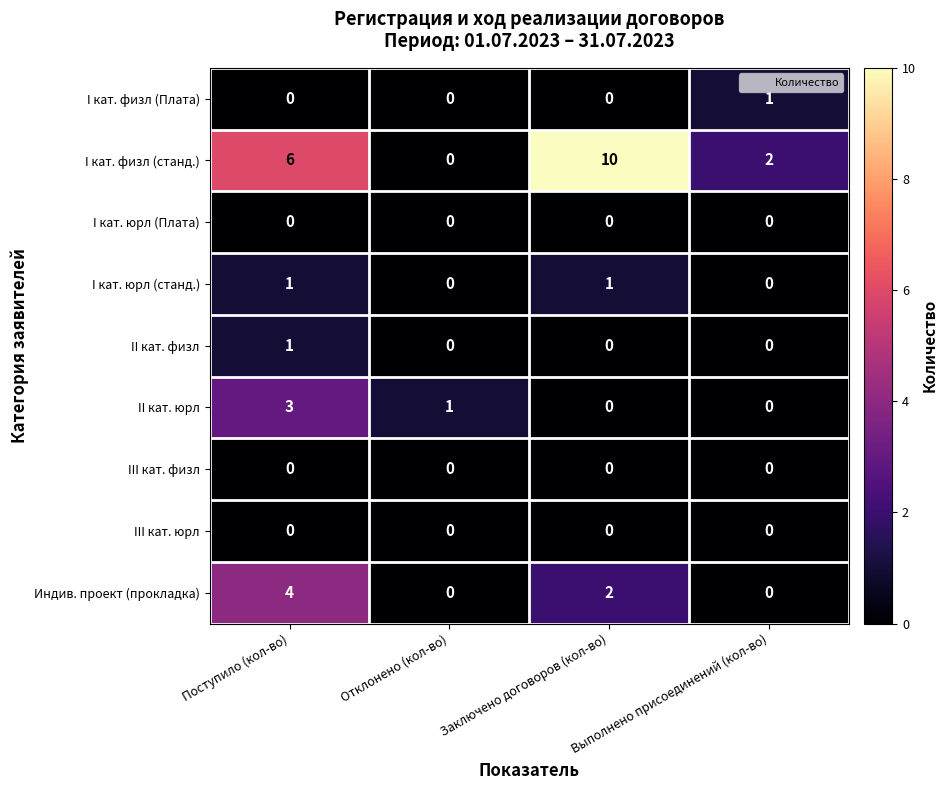

At which category does the chart reach its peak across all series?

Заключено договоров (кол-во)